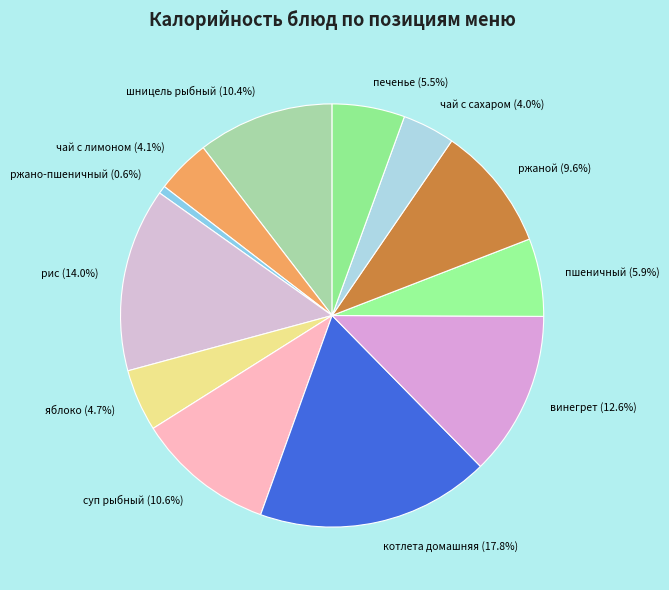

The ржано-пшеничный slice represents 15% of the pie. True or false?

False